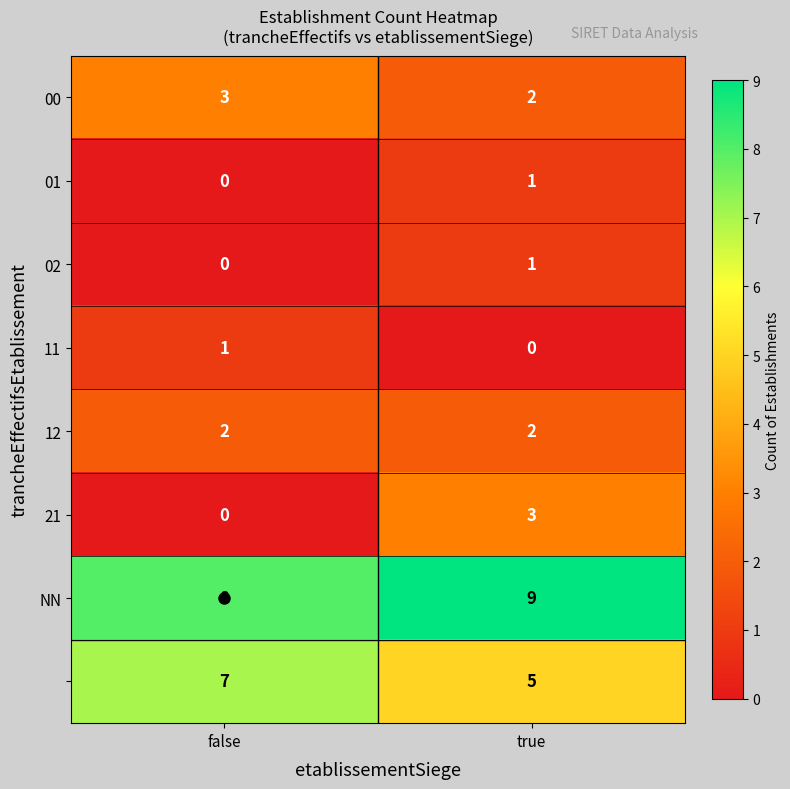

How many categories are shown in the chart?

2